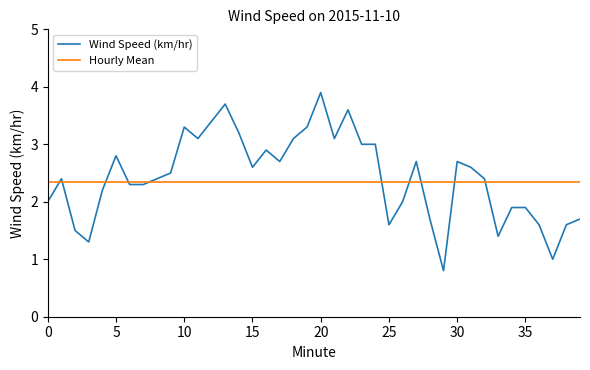

What is the highest value of the Hourly Mean series?

2.4